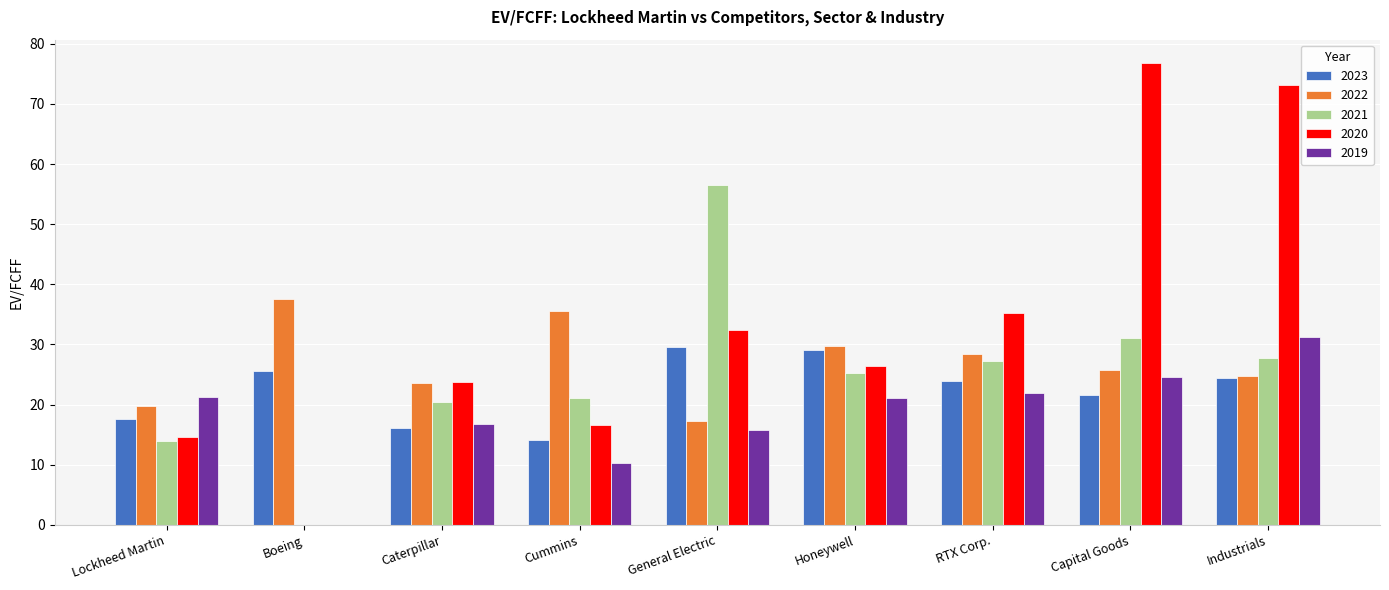

Which series has the largest range (max minus min)?

2020